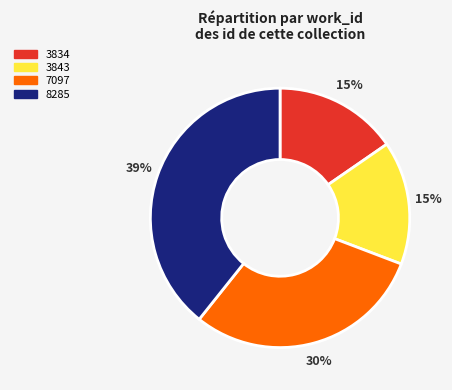

To the nearest percent, what percentage of the pie is 8285?

39%